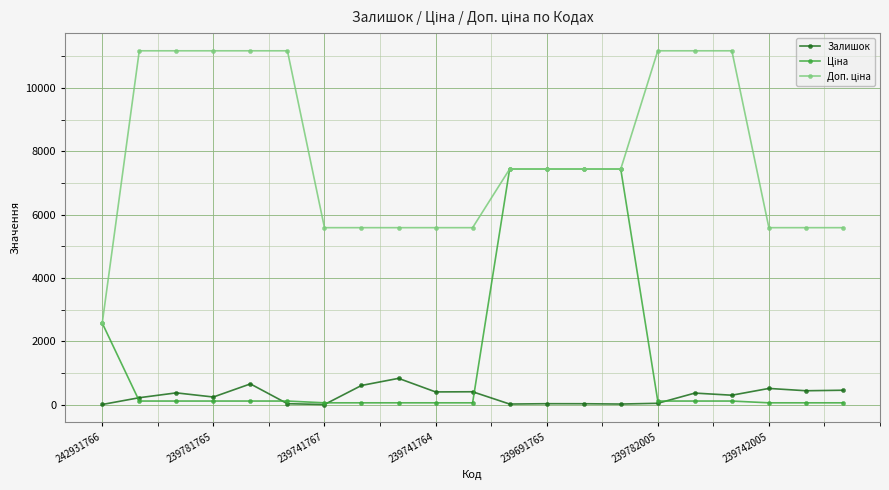

How many distinct data groups are displayed?

3